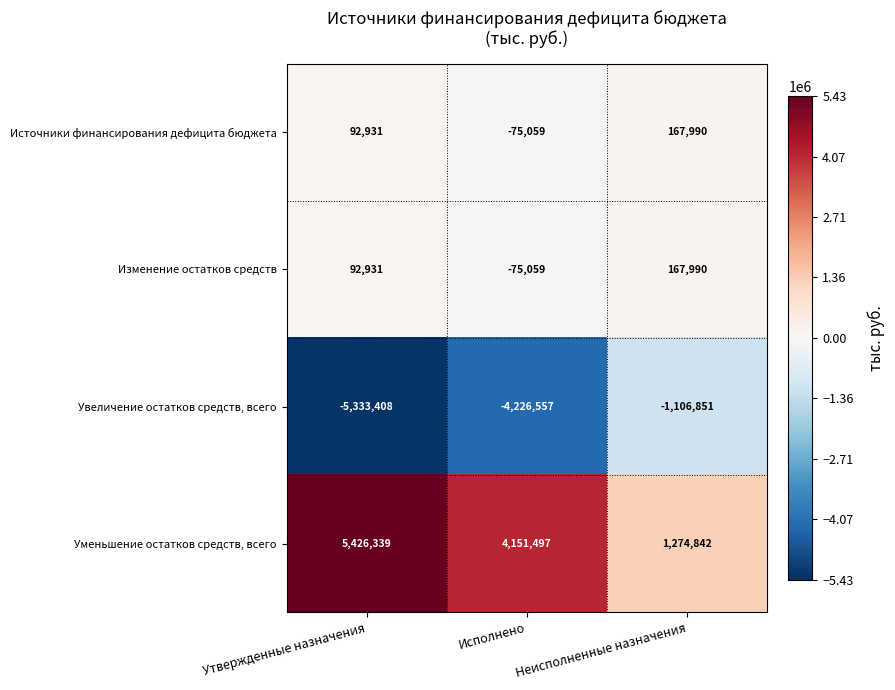

Which category has the highest value in the Изменение остатков средств series?

Неисполненные назначения